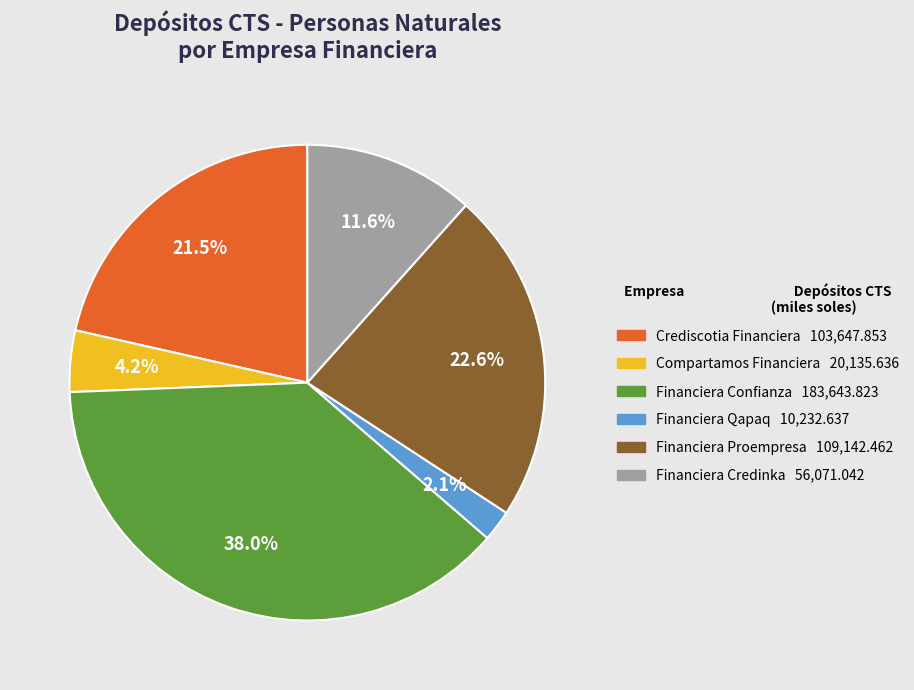

Is it true that Financiera Credinka is 12% of the pie?

True